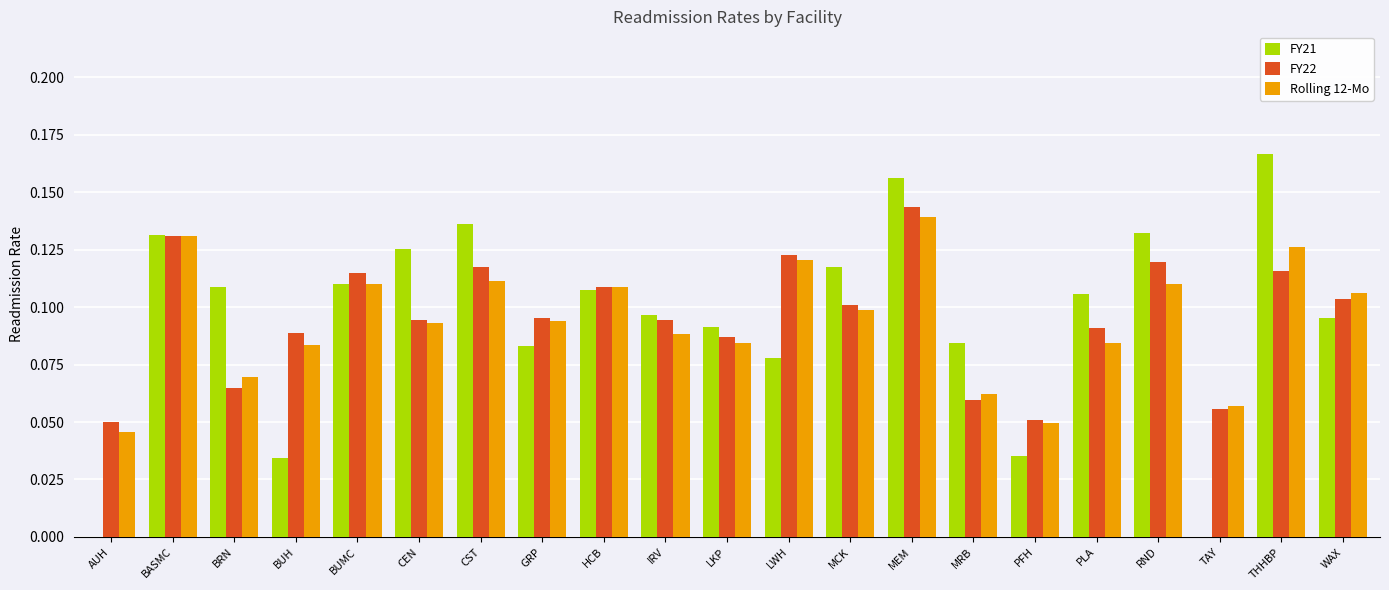

At which label does Rolling 12-Mo reach its peak?

MEM